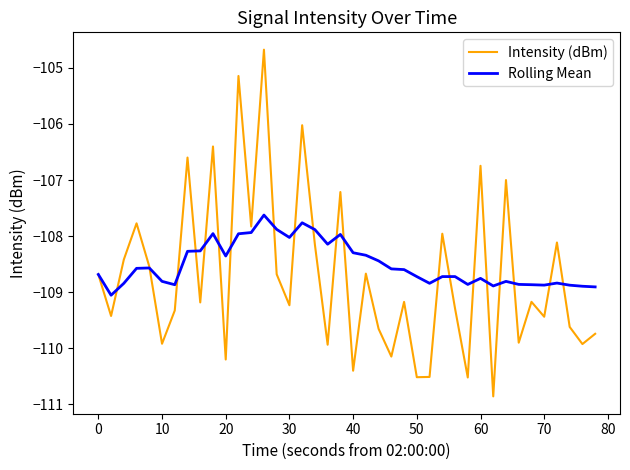

What is the lowest value of the Rolling Mean series?

-109.1